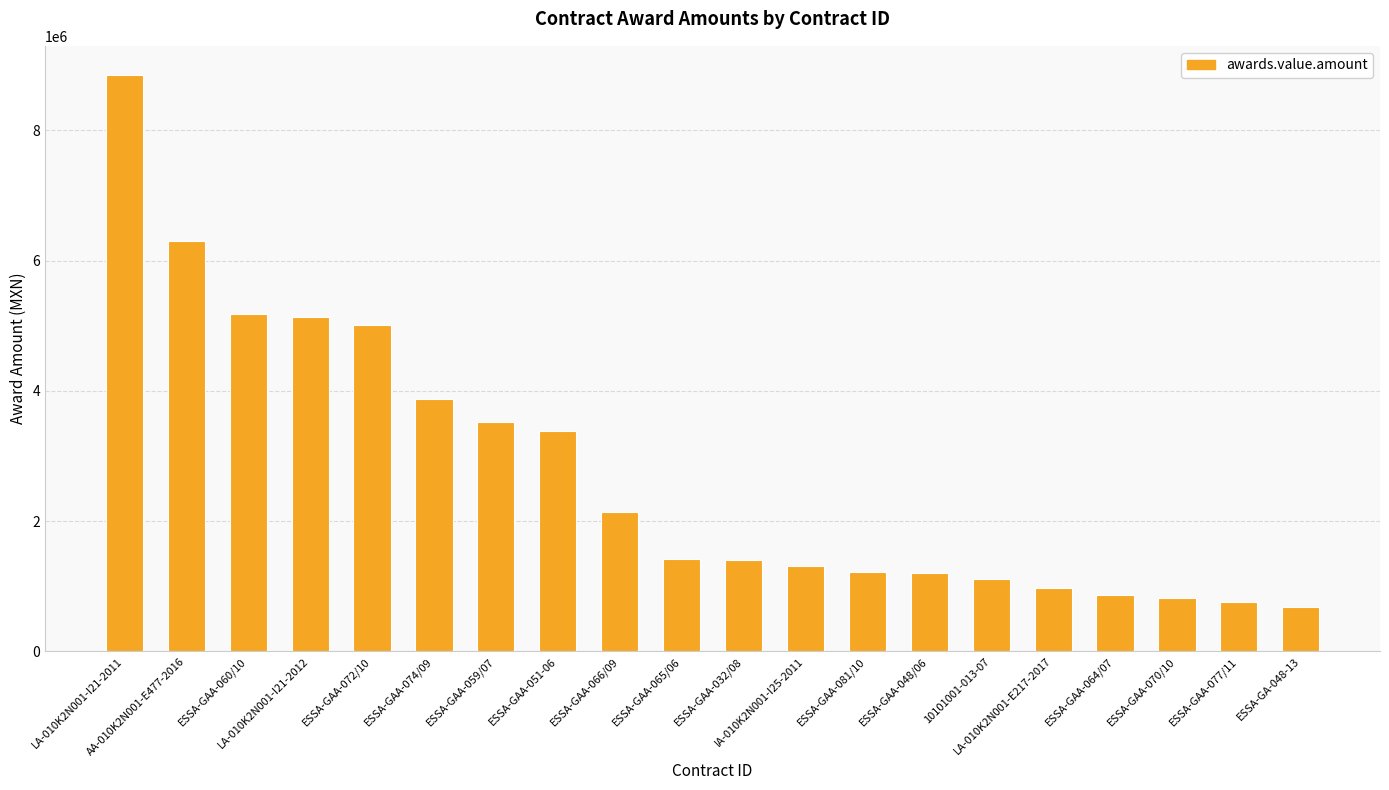

What is the difference between the second highest and second lowest values?

5535216.5